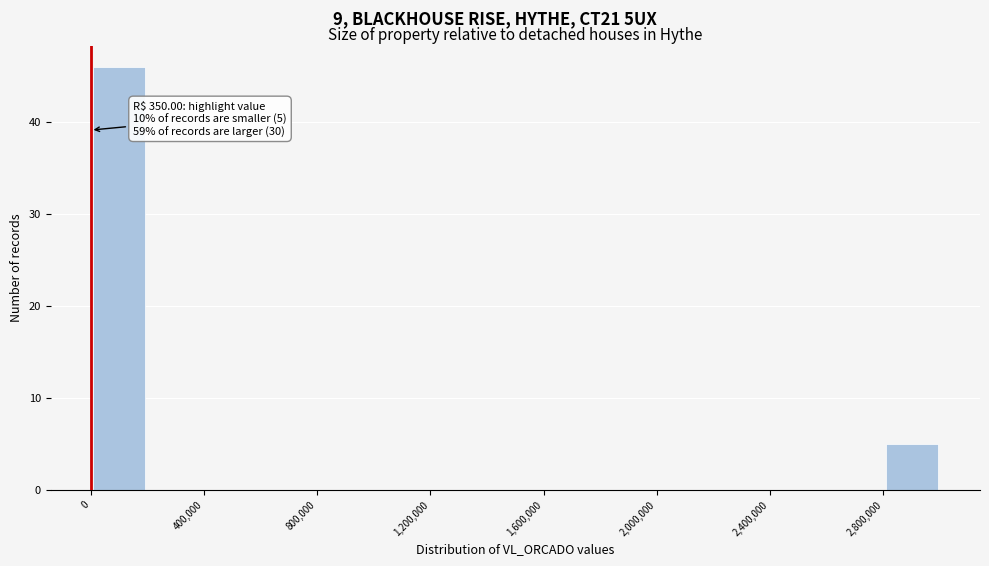

Which range on the x-axis has the tallest bar?

0 to 200000